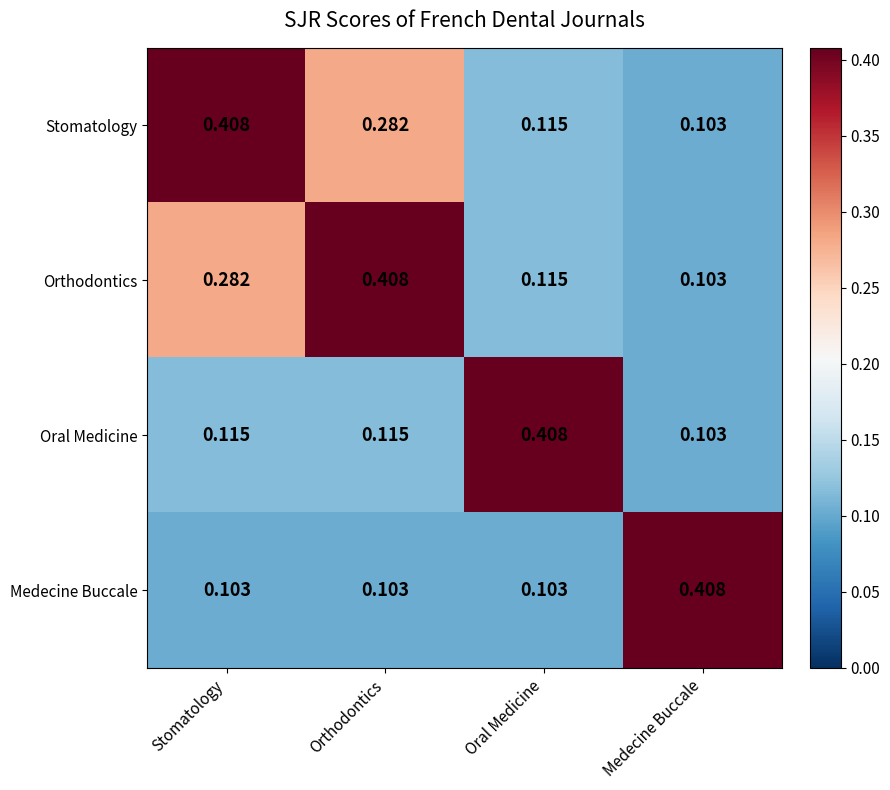

Is the value of Stomatology at Orthodontics greater than the value of Medecine Buccale at Oral Medicine?

Yes